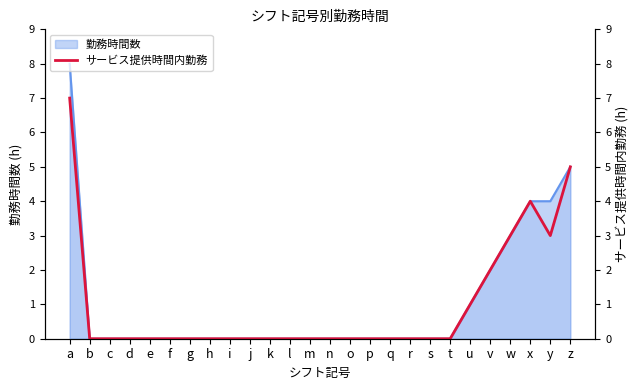

Where is the data nearest to the value 3?

w